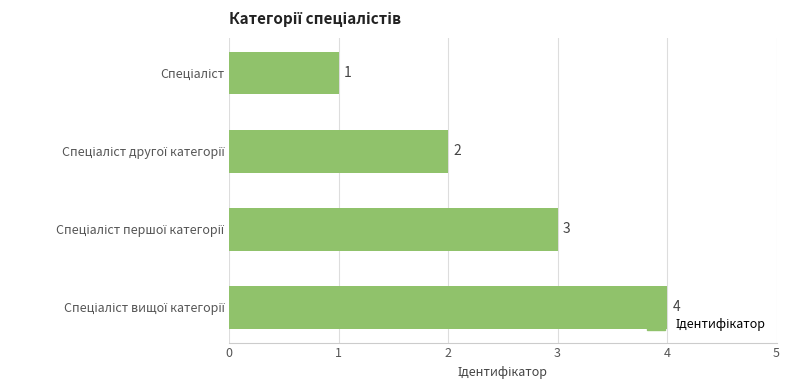

Count the values in the range 2 to 4.

3